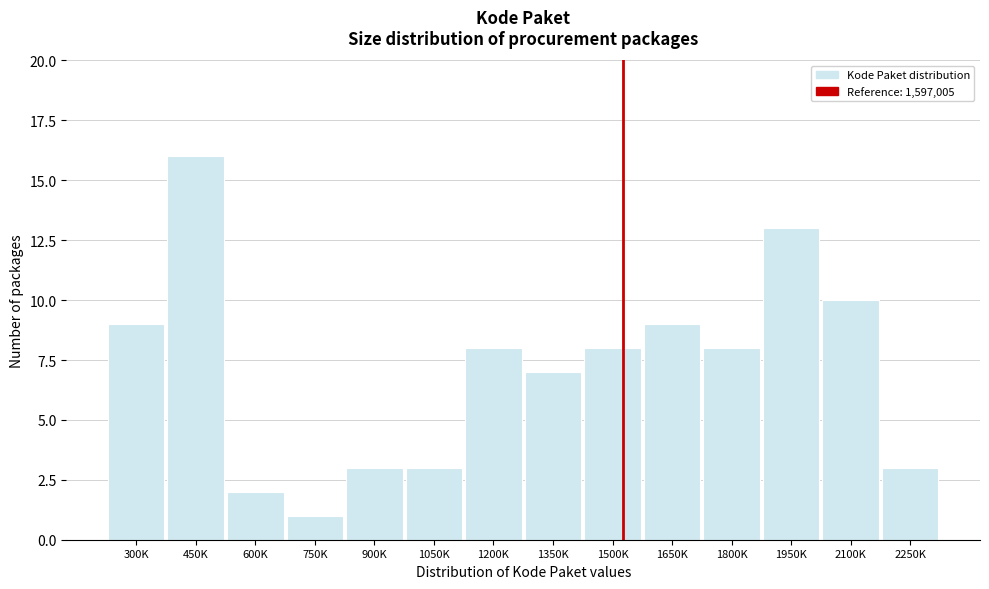

Reading left to right, list all the values displayed in this chart.

300K=9	450K=16	600K=2	750K=1	900K=3	1050K=3	1200K=8	1350K=7	1500K=8	1650K=9	1800K=8	1950K=13	2100K=10	2250K=3